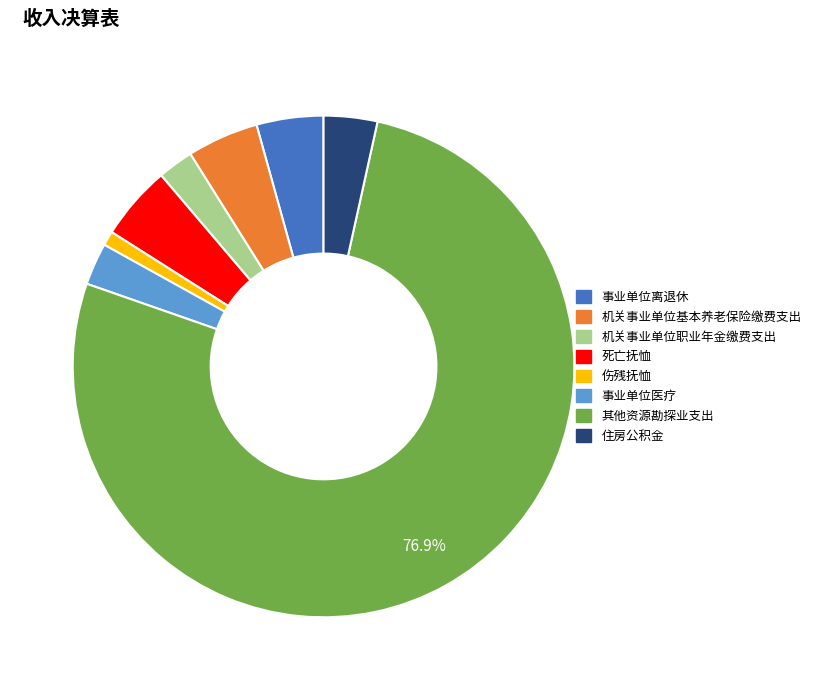

The 事业单位医疗 slice represents 3% of the pie. True or false?

True